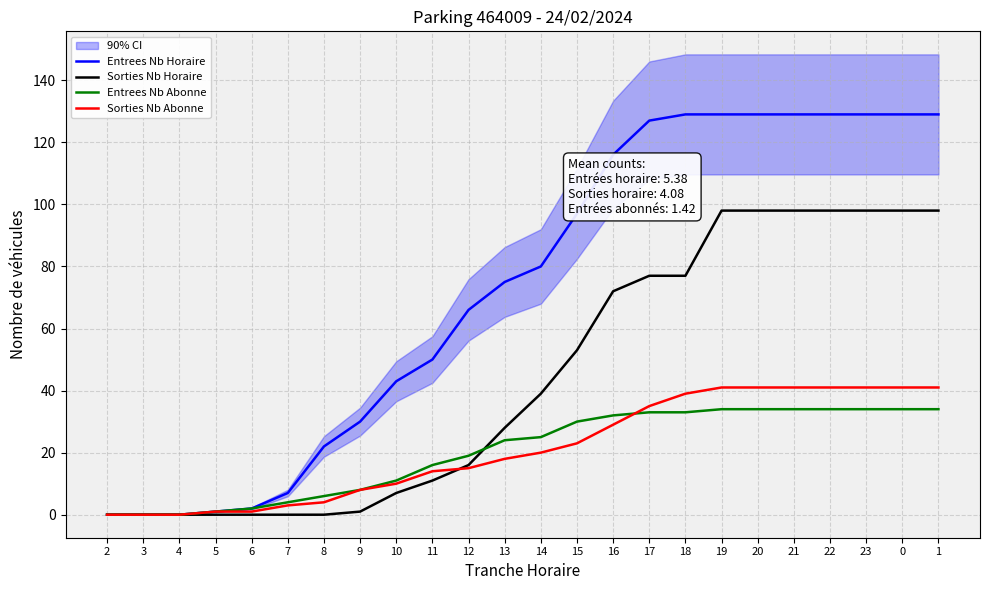

Rank the series at 20 from lowest to highest value.

Entrees Nb Abonne, Sorties Nb Abonne, Sorties Nb Horaire, Entrees Nb Horaire